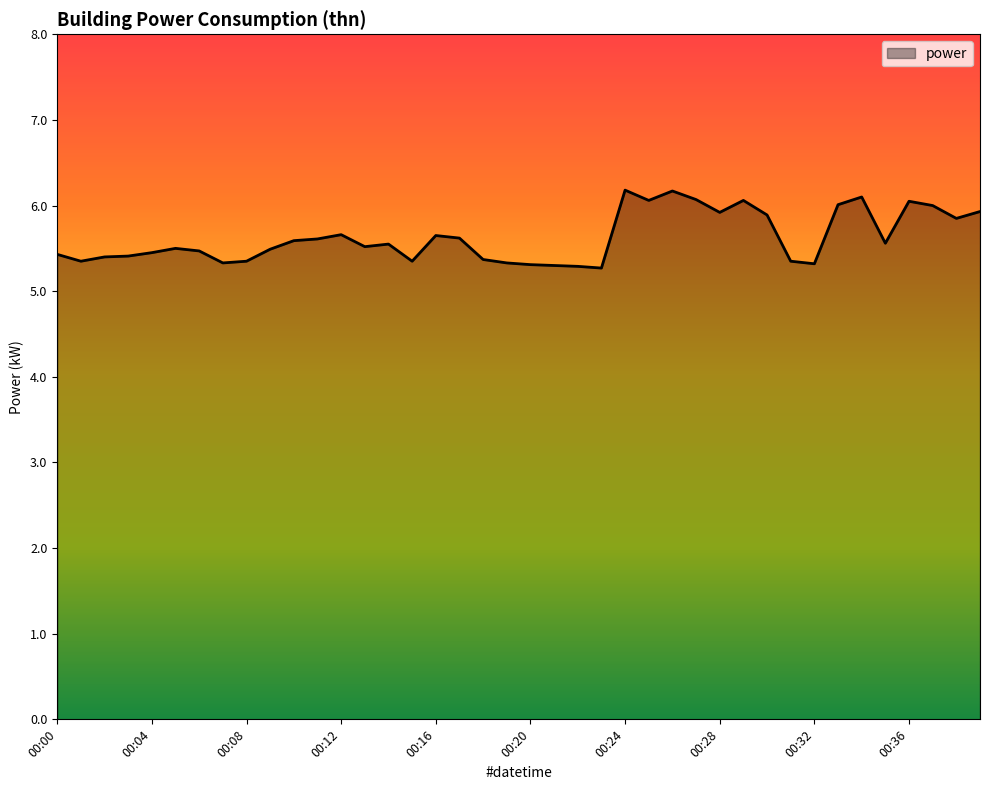

What is the greatest value displayed?

6.2